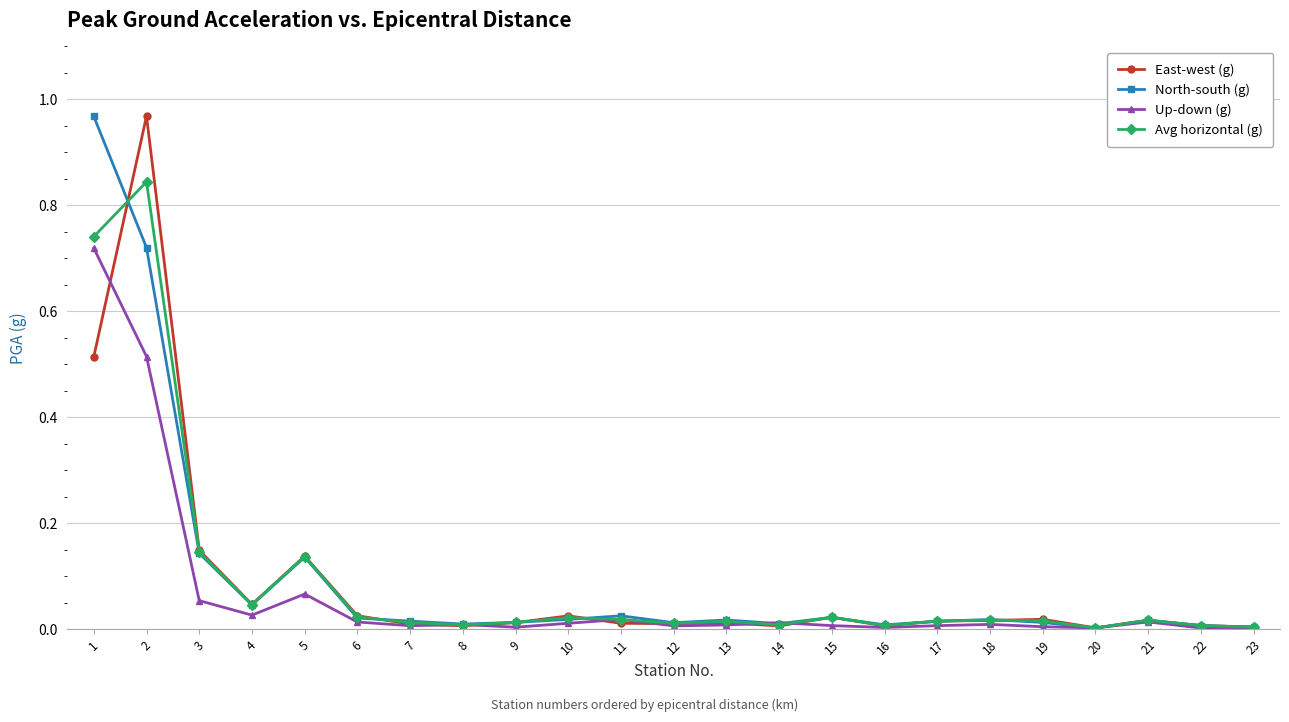

Is it true that Up-down (g) equals 0.0 at 14?

True